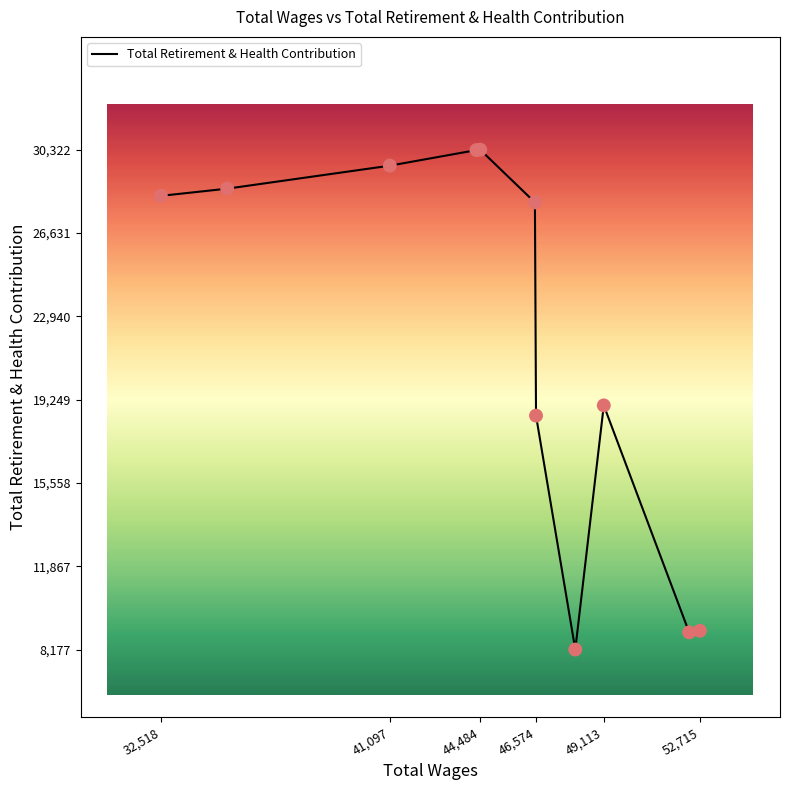

What is the smallest value displayed?

8177